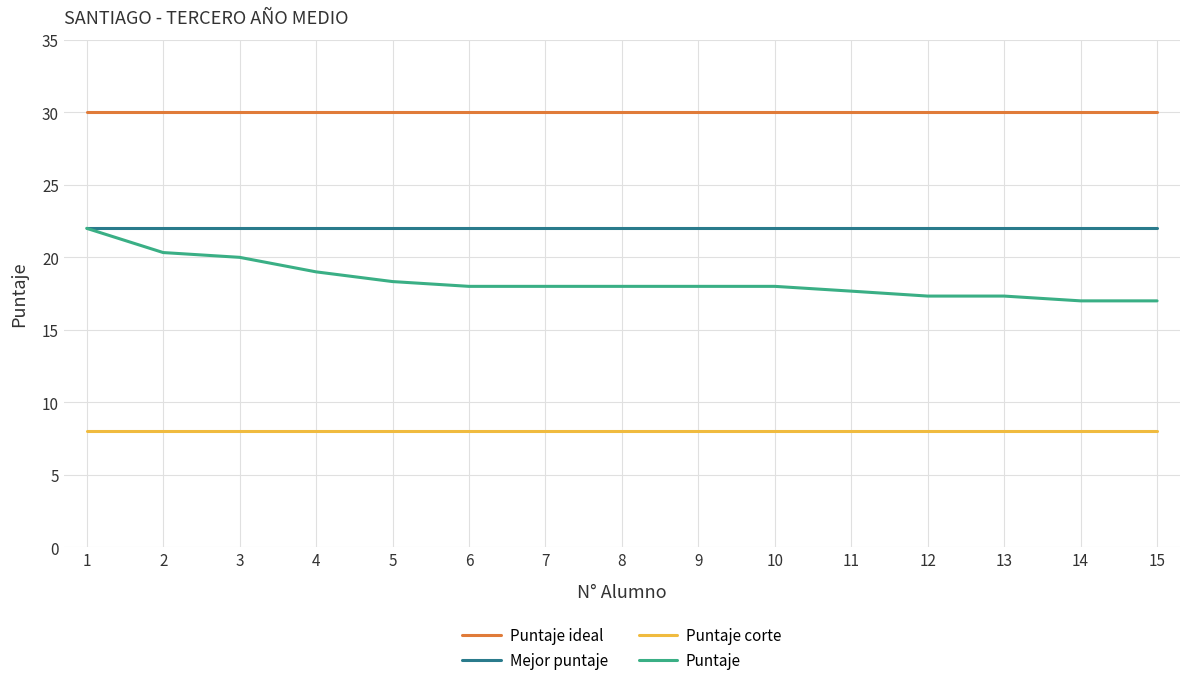

True or false: Puntaje has a value of 6.6 at 7.

False